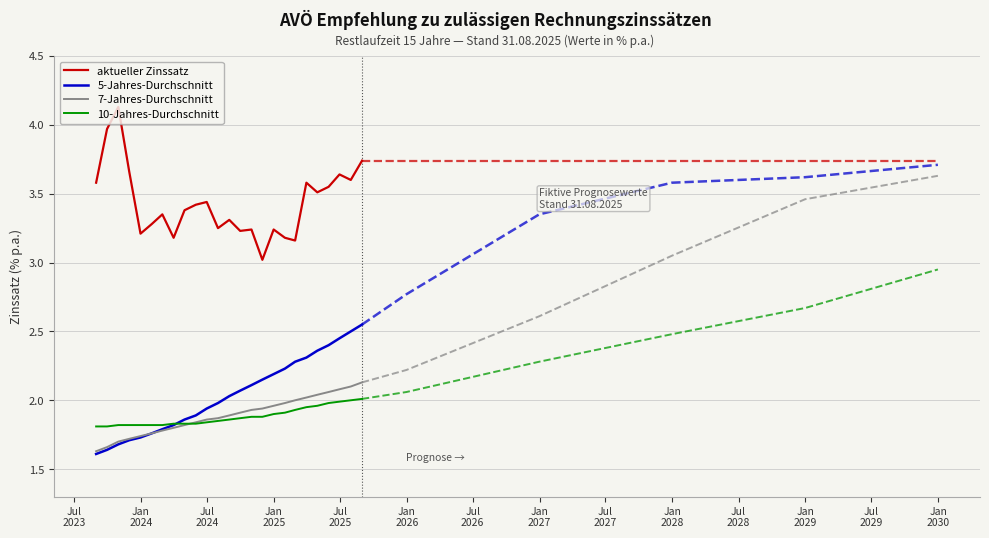

What is the value of the 10-Jahres-Durchschnitt point at the 17th from the left?

1.9